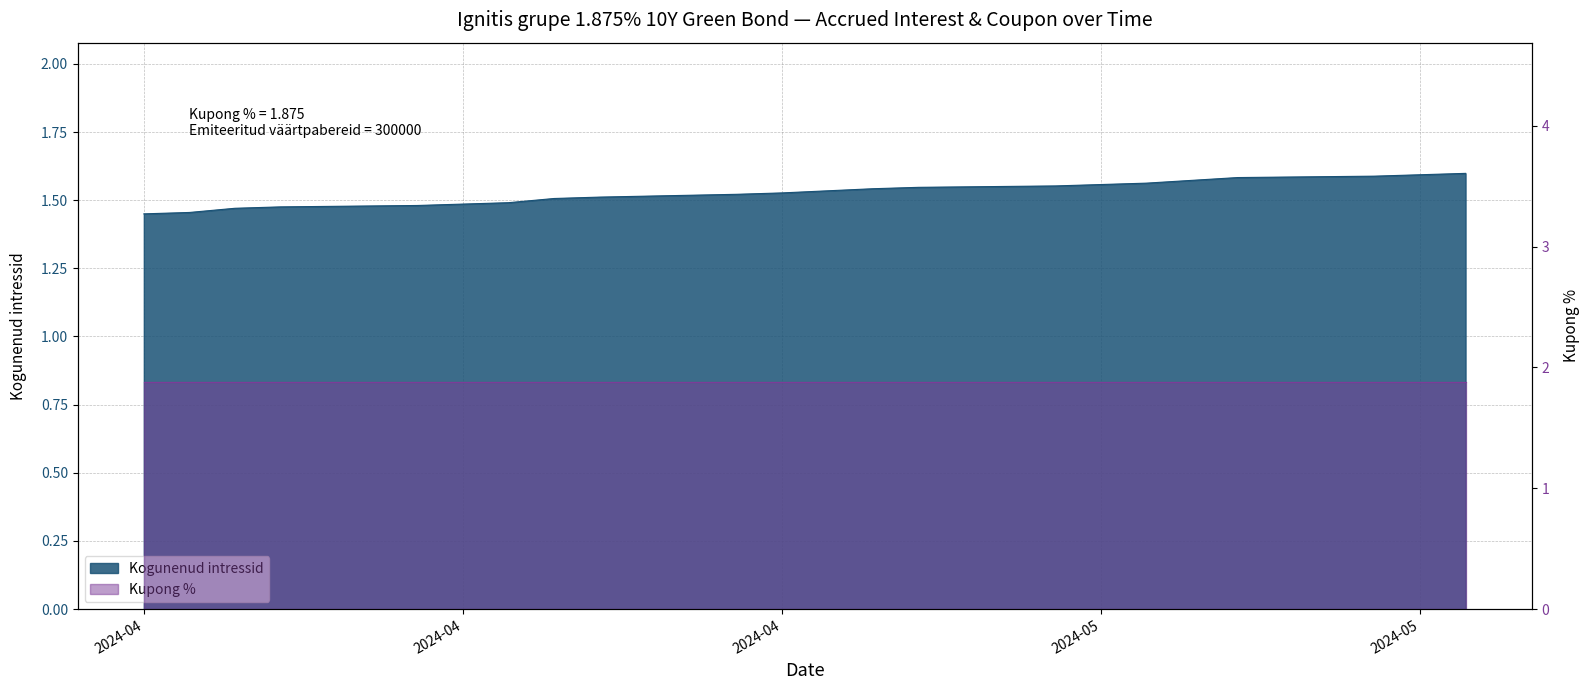

At which category does the chart reach its minimum across all series?

2024-04